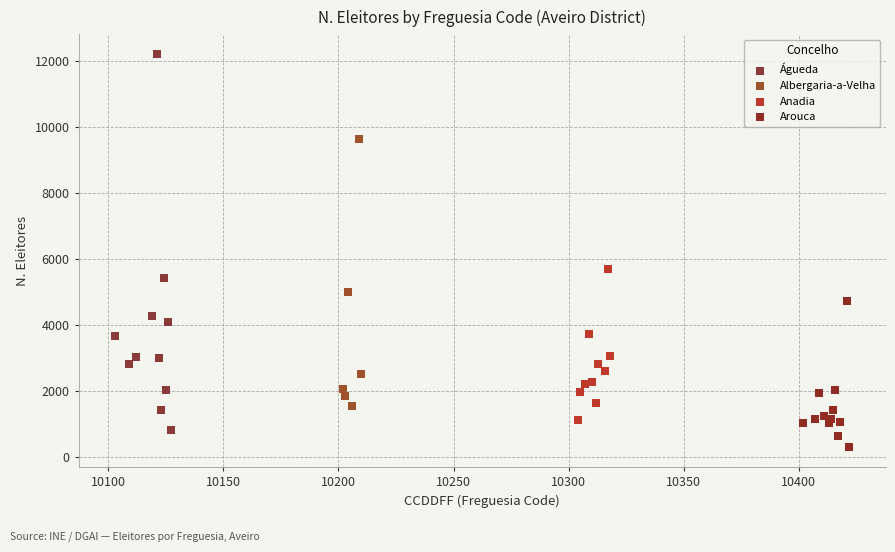

Which series contains the highest Y value?

Águeda